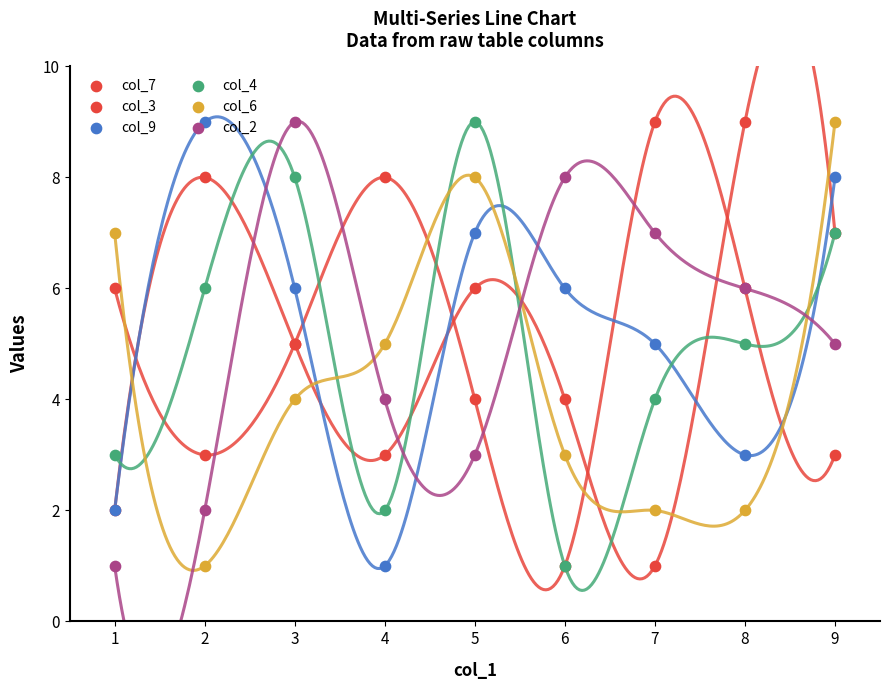

At how many categories does at least one series exceed 7?

8